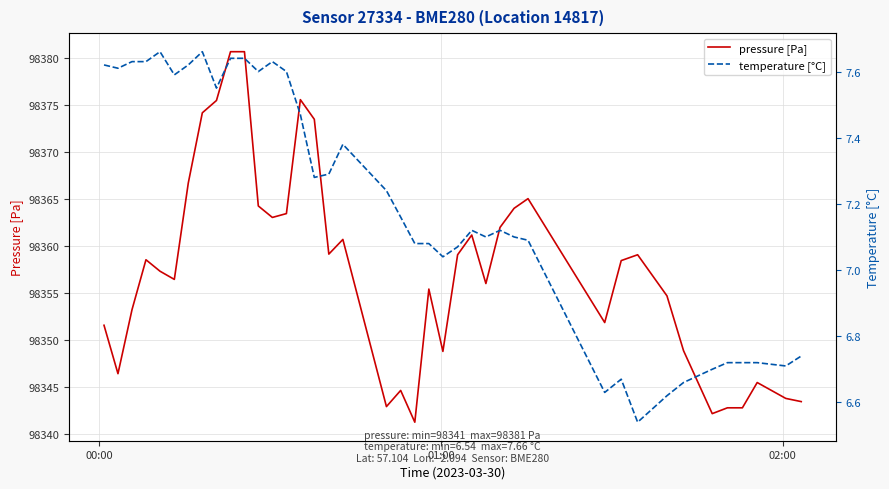

What are all the series names shown in the legend?

pressure [Pa], temperature [°C]